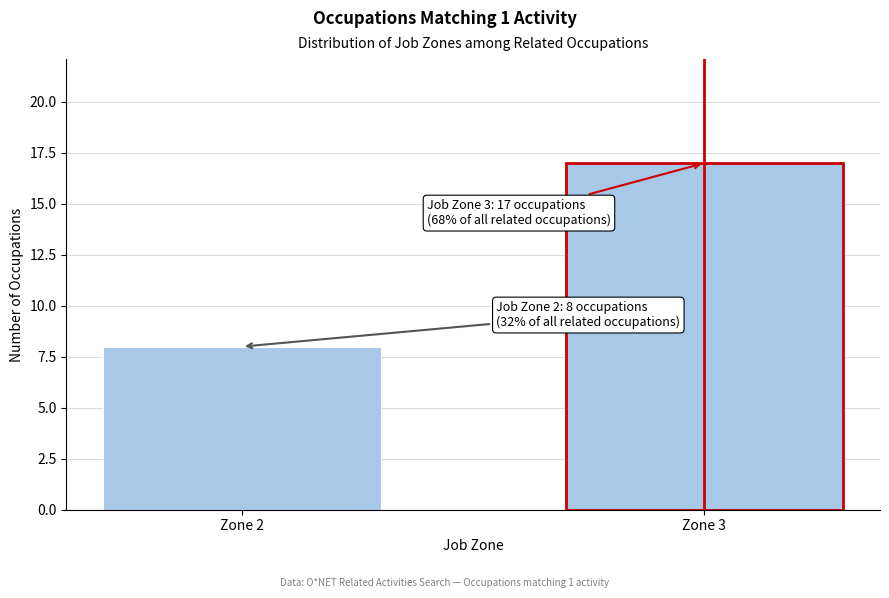

Reading left to right, list all the values displayed in this chart.

Zone 2=8	Zone 3=17